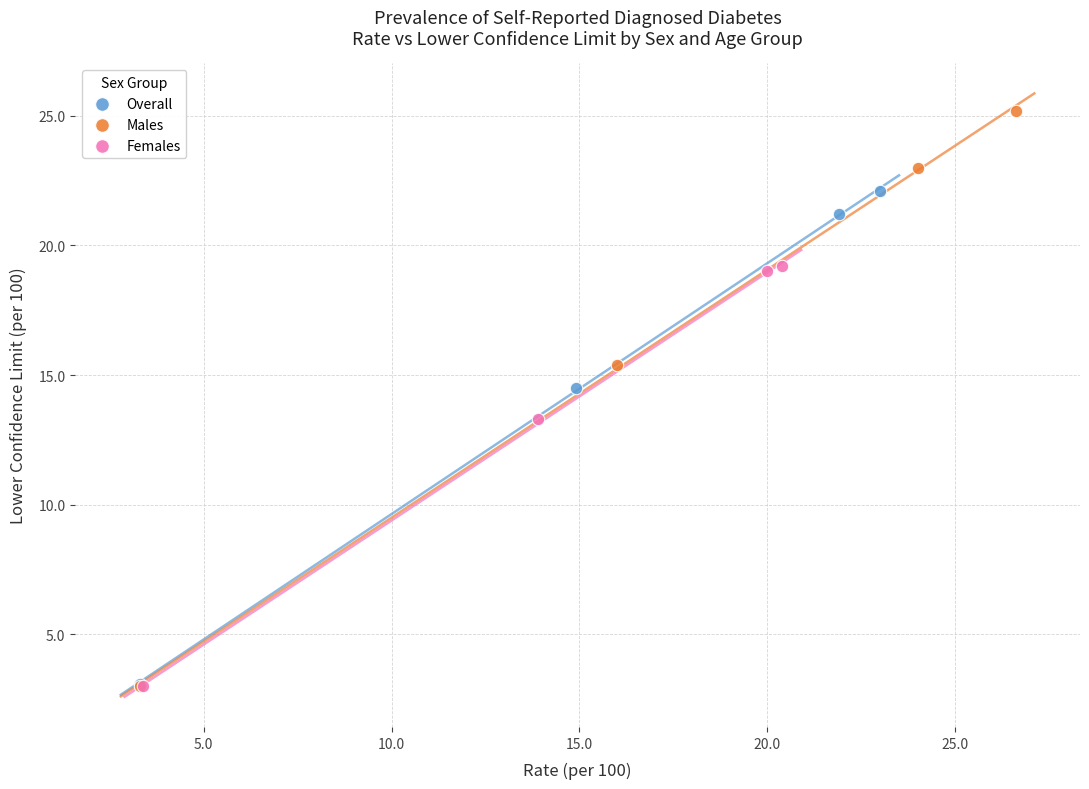

Which series has the largest Y range (max minus min)?

Males